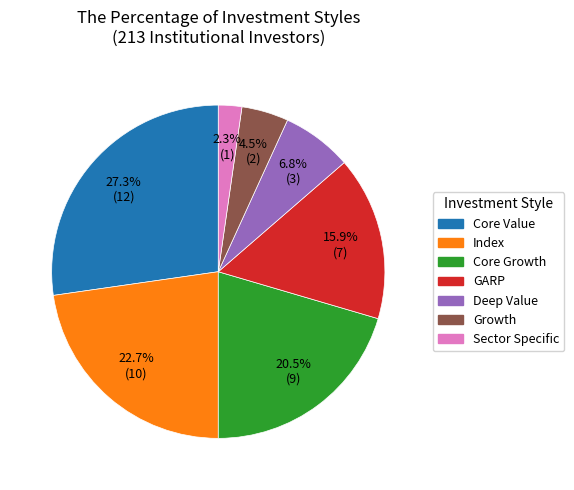

To the nearest percent, what is the difference between the Core Growth and GARP slice percentages?

5%